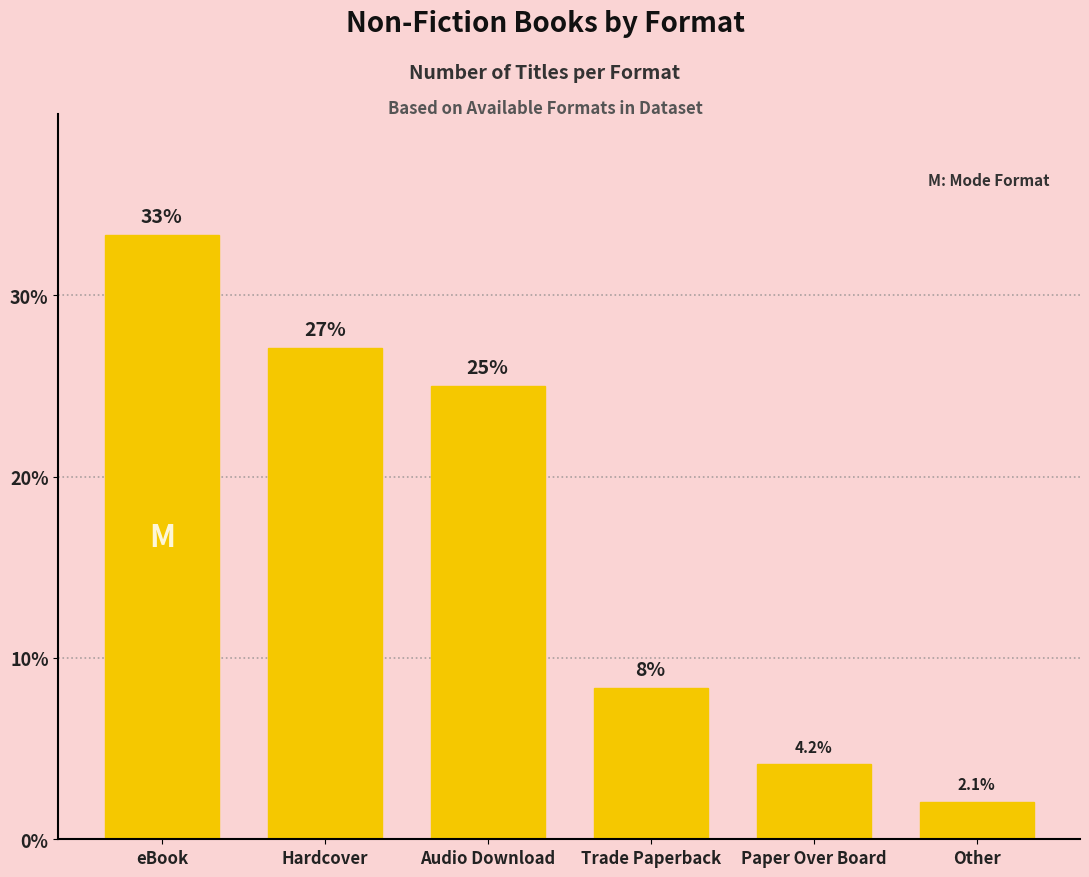

At which category does the chart reach its minimum across all series?

Other